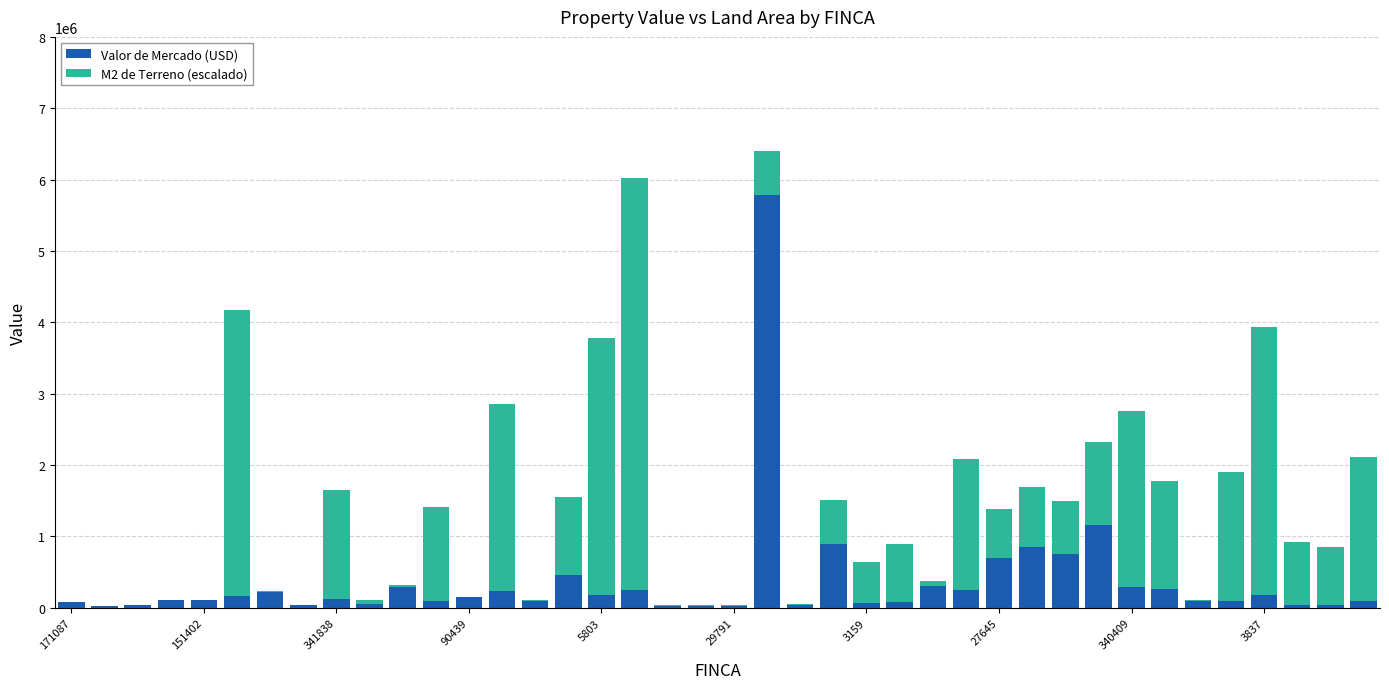

What is the sum of all Valor de Mercado (USD) values?

14803511.6